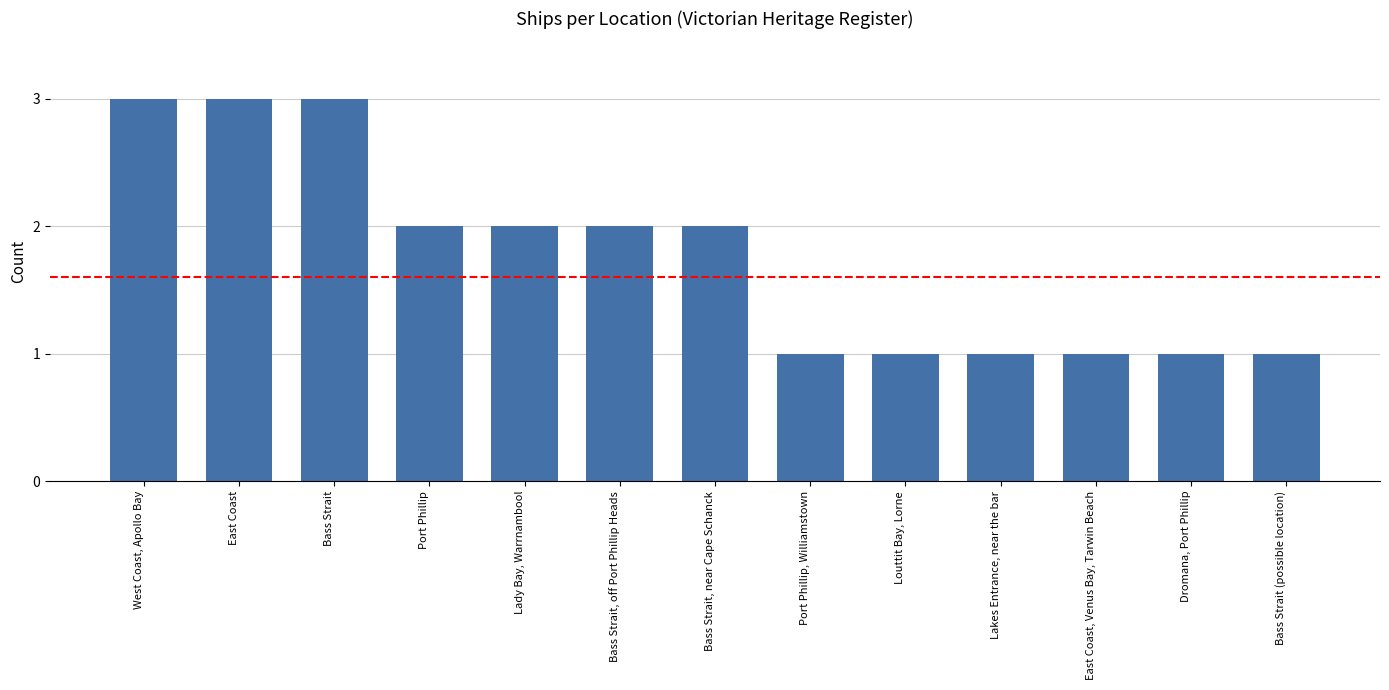

What is the label of the 7th bar from the right?

Bass Strait, near Cape Schanck